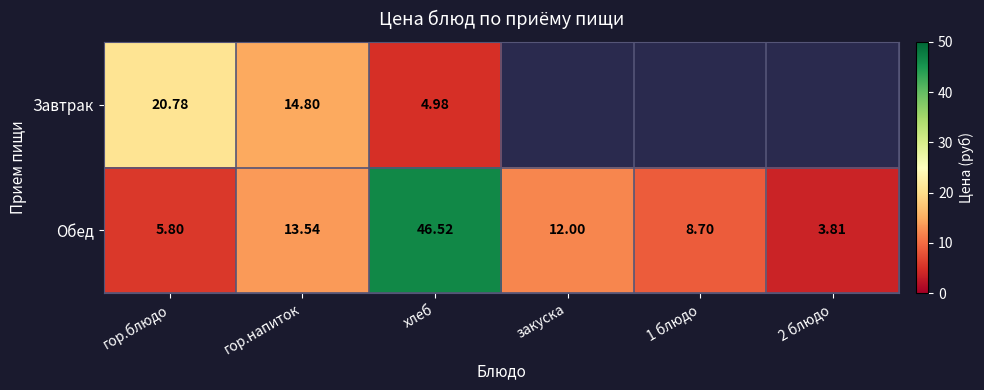

Where does the Обед series first go above 12?

гор.напиток